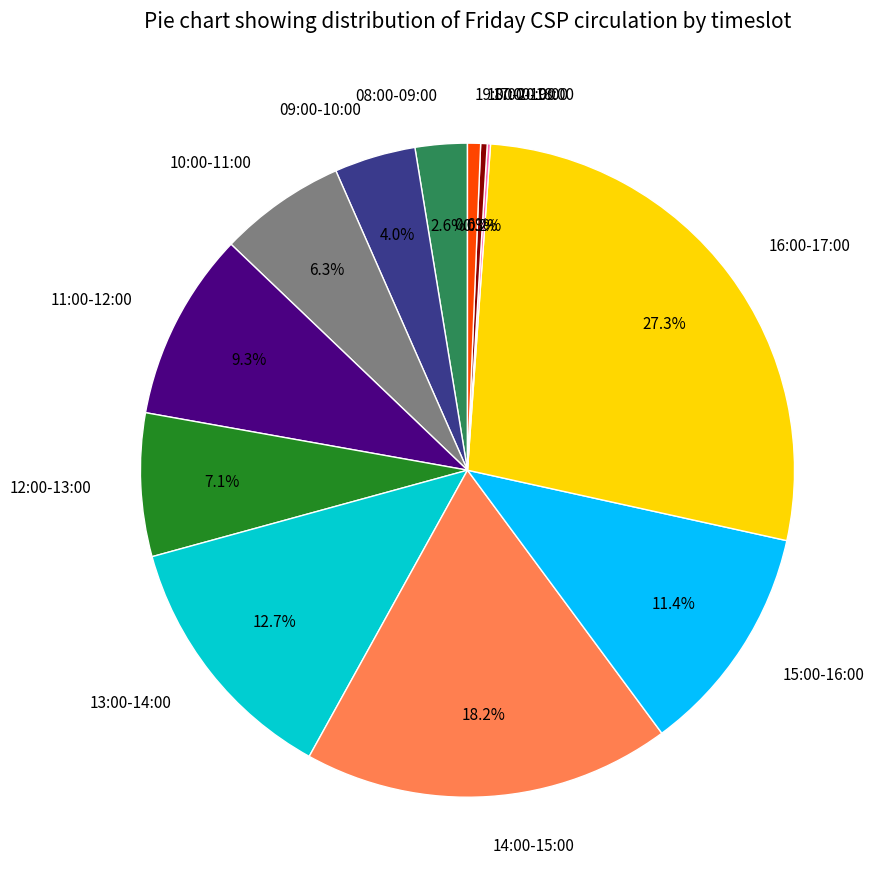

Which slice is the largest?

16:00-17:00